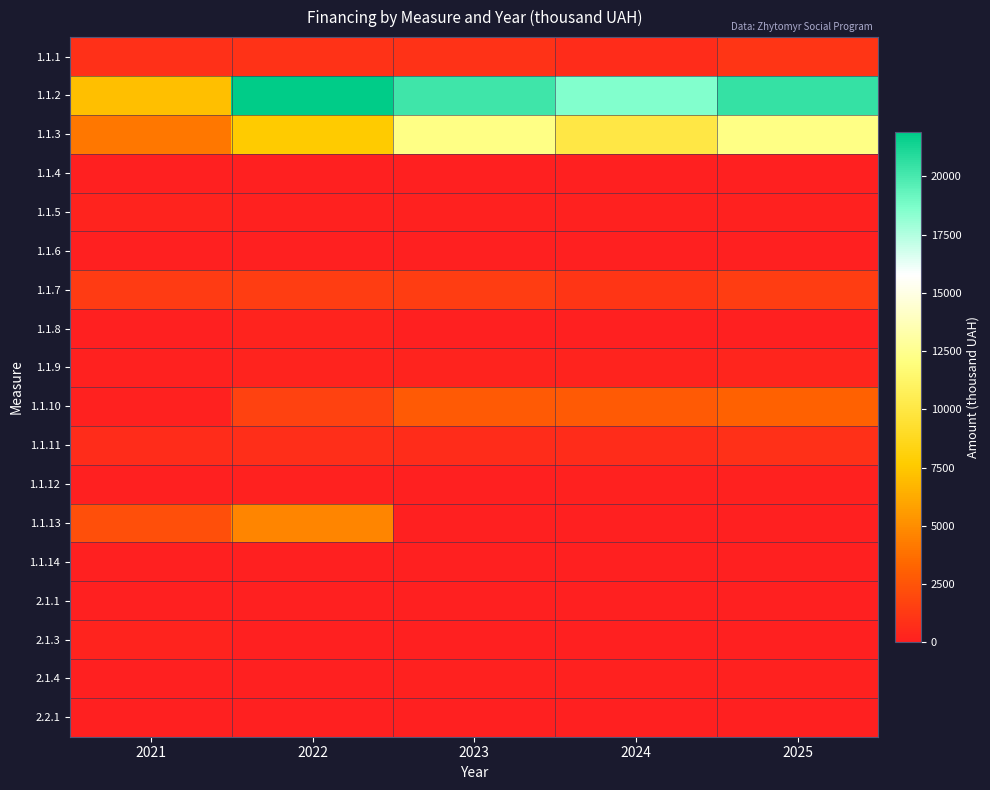

List the series in order of their peak value, lowest first.

1.1.4, 2.1.1, 1.1.14, 1.1.6, 2.2.1, 1.1.12, 2.1.4, 2.1.3, 1.1.8, 1.1.5, 1.1.9, 1.1.11, 1.1.1, 1.1.7, 1.1.10, 1.1.13, 1.1.3, 1.1.2